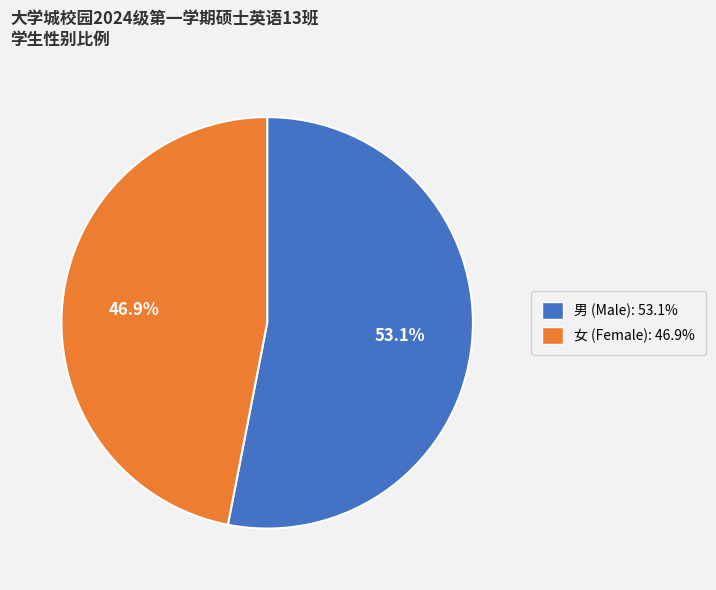

Count the number of slices in the pie.

2